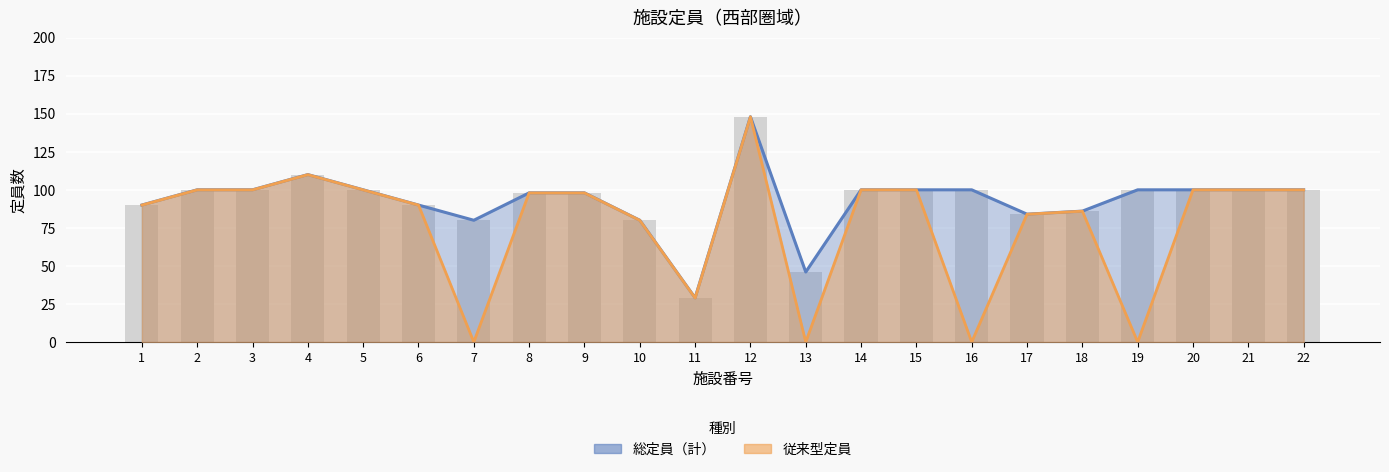

What is the value of the 従来型定員 bar at the 5th from the left?

100